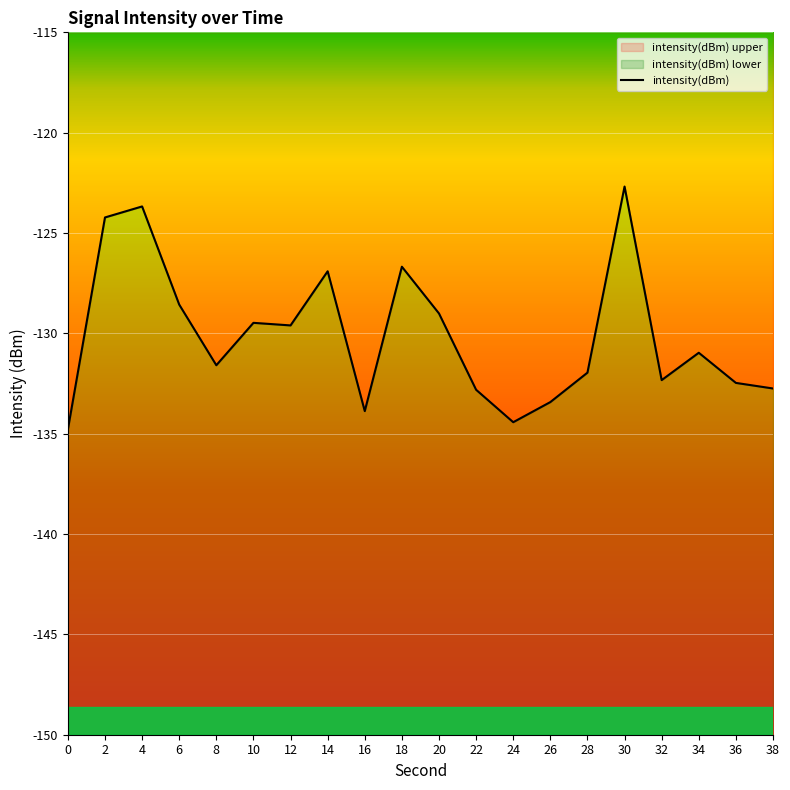

Rank the categories by value from lowest to highest.

0, 24, 16, 26, 22, 38, 36, 32, 28, 8, 34, 12, 10, 20, 6, 14, 18, 2, 4, 30